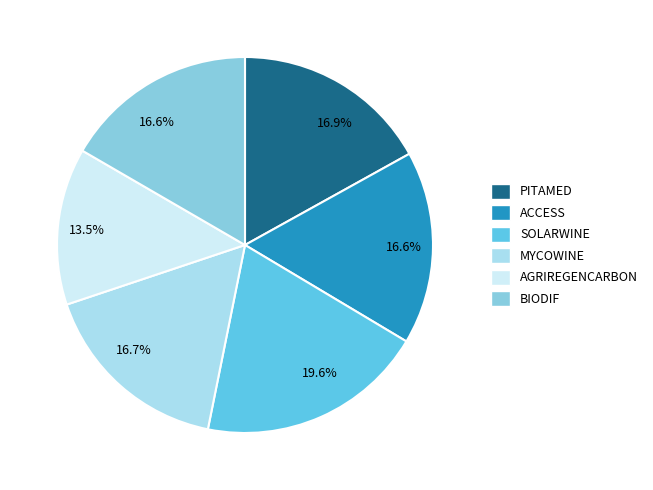

Is there any slice that represents more than half of the pie?

No